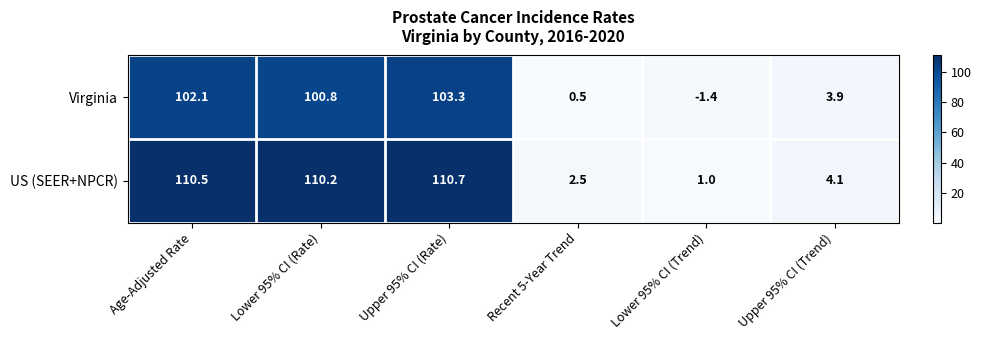

At how many categories does at least one series exceed 98?

3